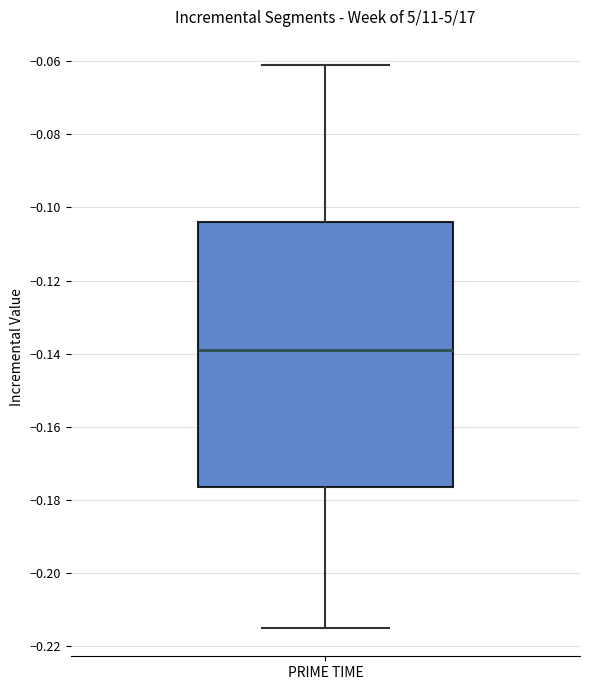

Where is the upper edge of the box for PRIME TIME on the y-axis? The values are not printed on the chart, so give them approximately, as read against the axis.

-0.104